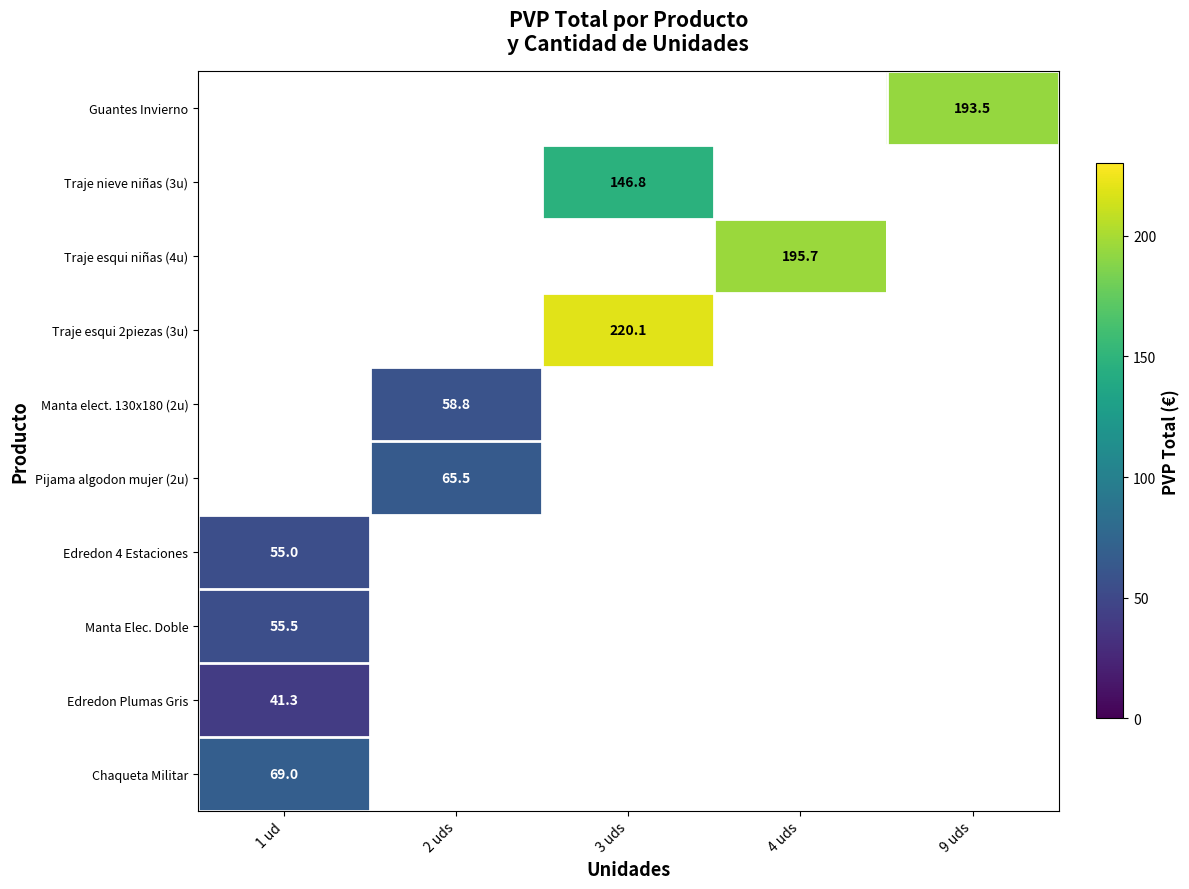

The value of Edredon Plumas Gris at 1 ud is 9.6. True or false?

False